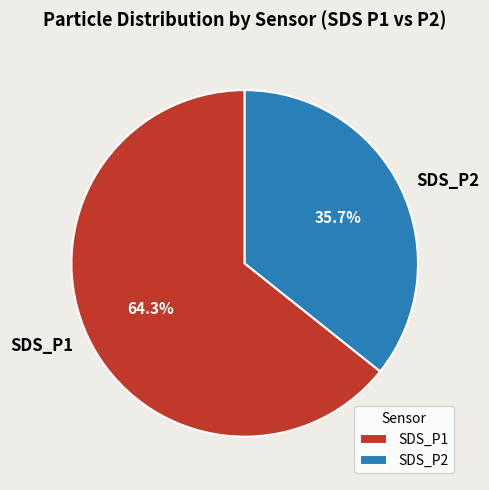

Rank the categories by value from highest to lowest.

SDS_P1, SDS_P2